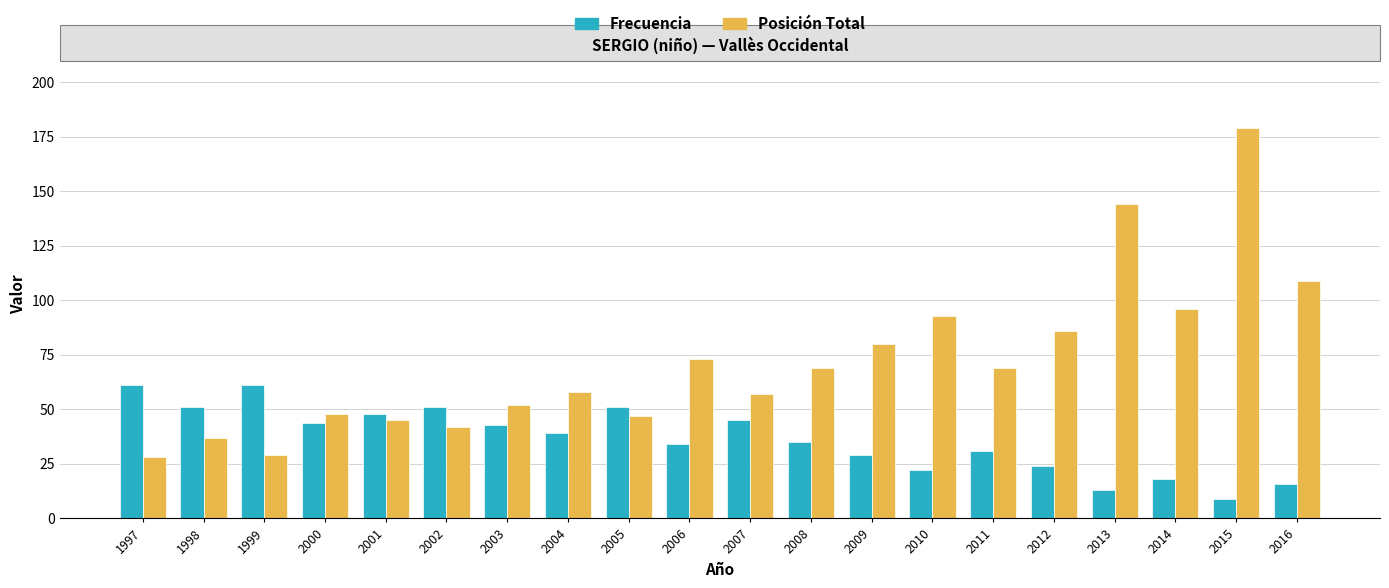

How many data points does each series have?

20